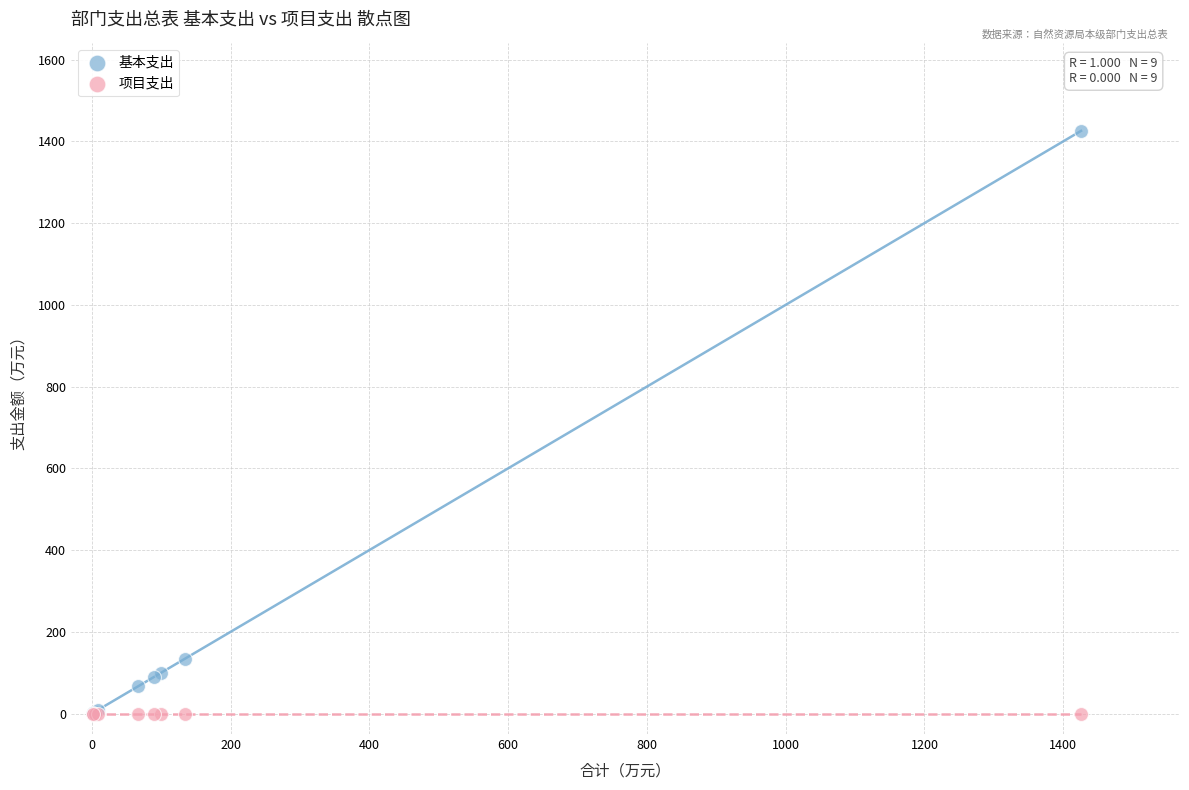

Across all series, what Y value is closest to 712?

133.8